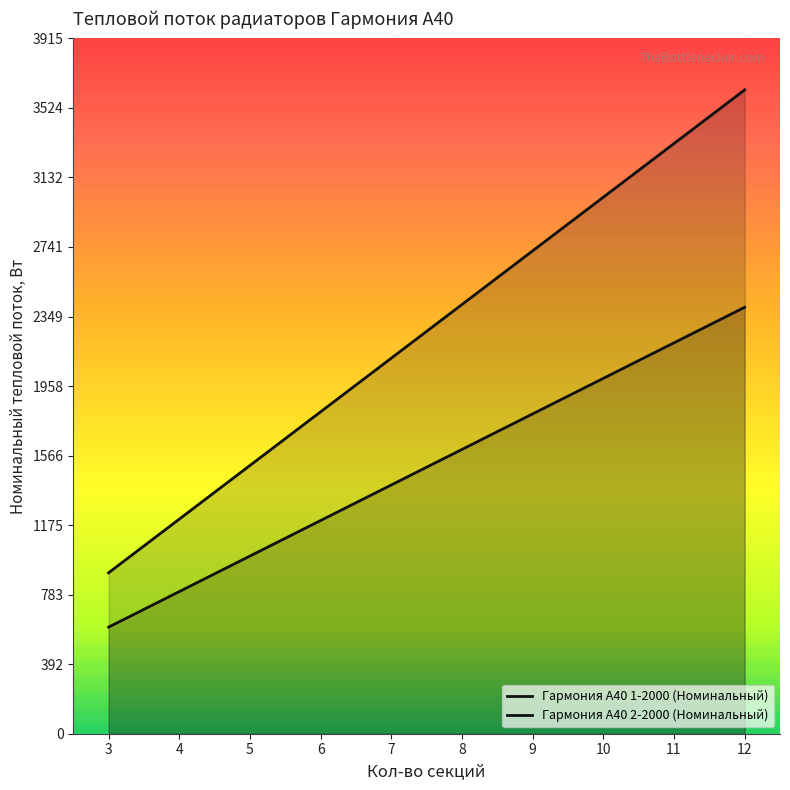

Between 4 and 7, which is larger?

7